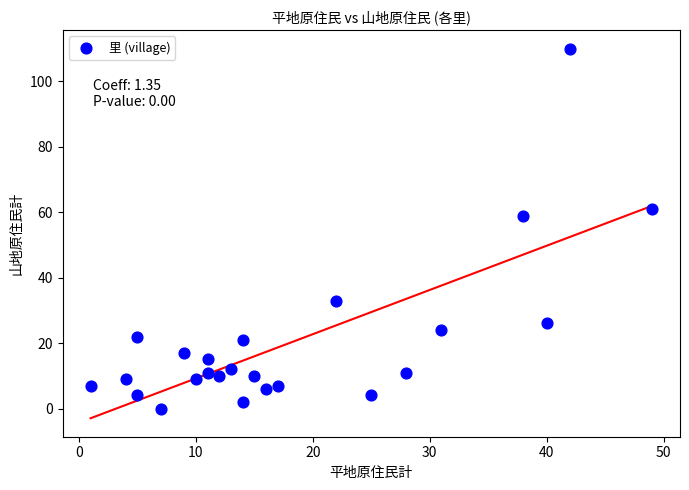

What is the range of X values (max minus min)?

48